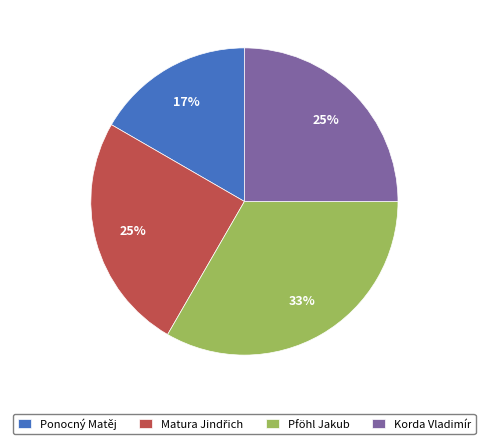

What percentage is the Korda Vladimír slice, to the nearest percent?

25%